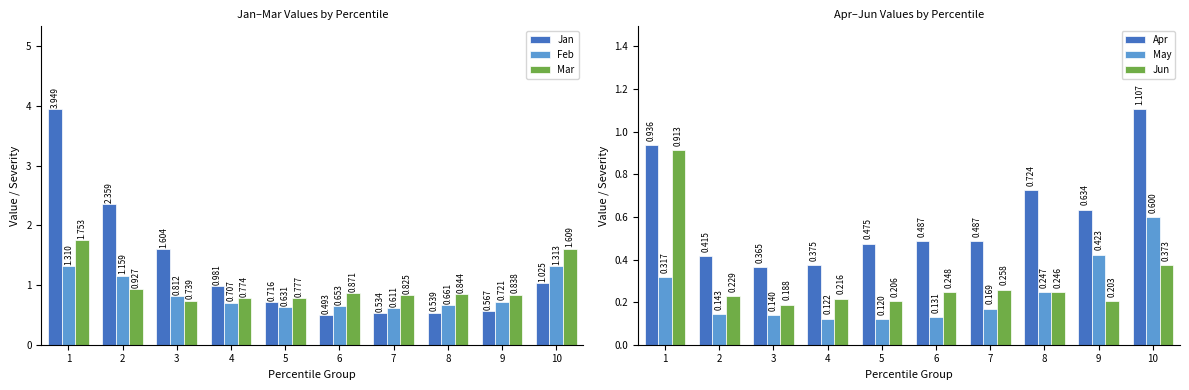

Between 7 and 4, which is larger?

4